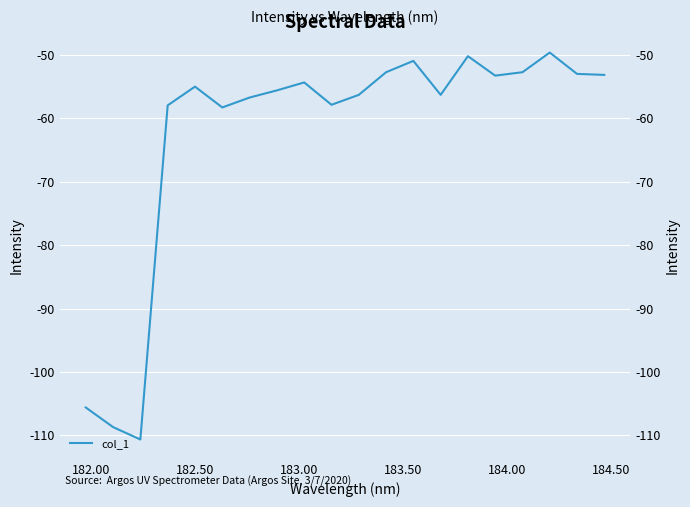

How many data points are less than -55?

11